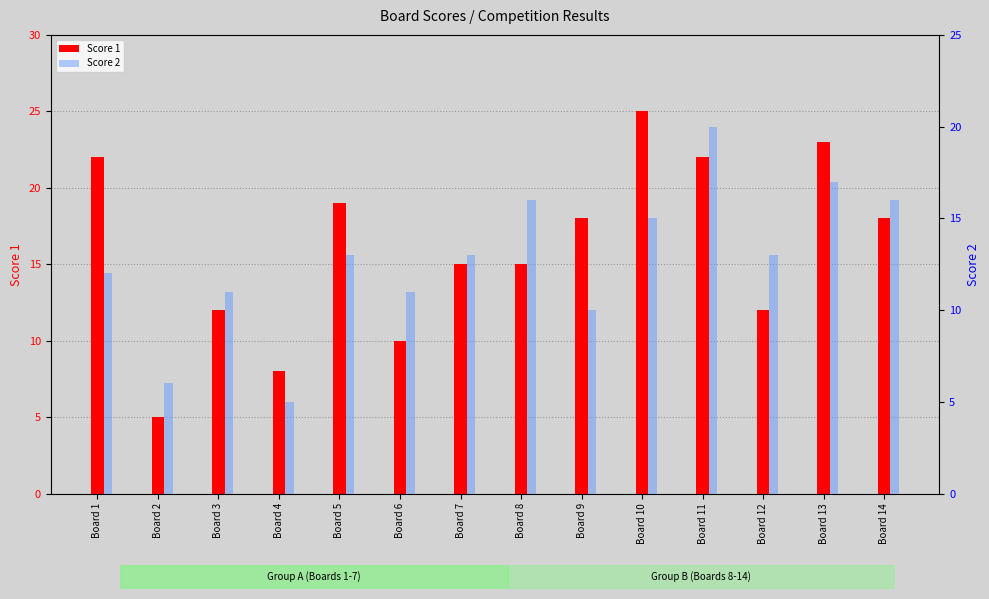

List the series in order of their peak value, lowest first.

Score 2, Score 1